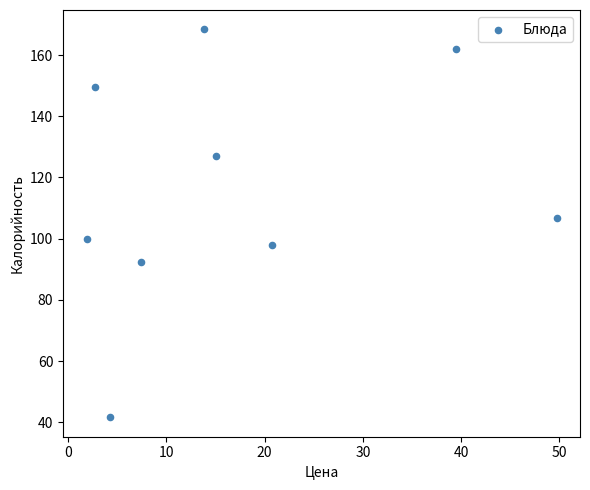

What Y value in the scatter plot is closest to 105?

106.6